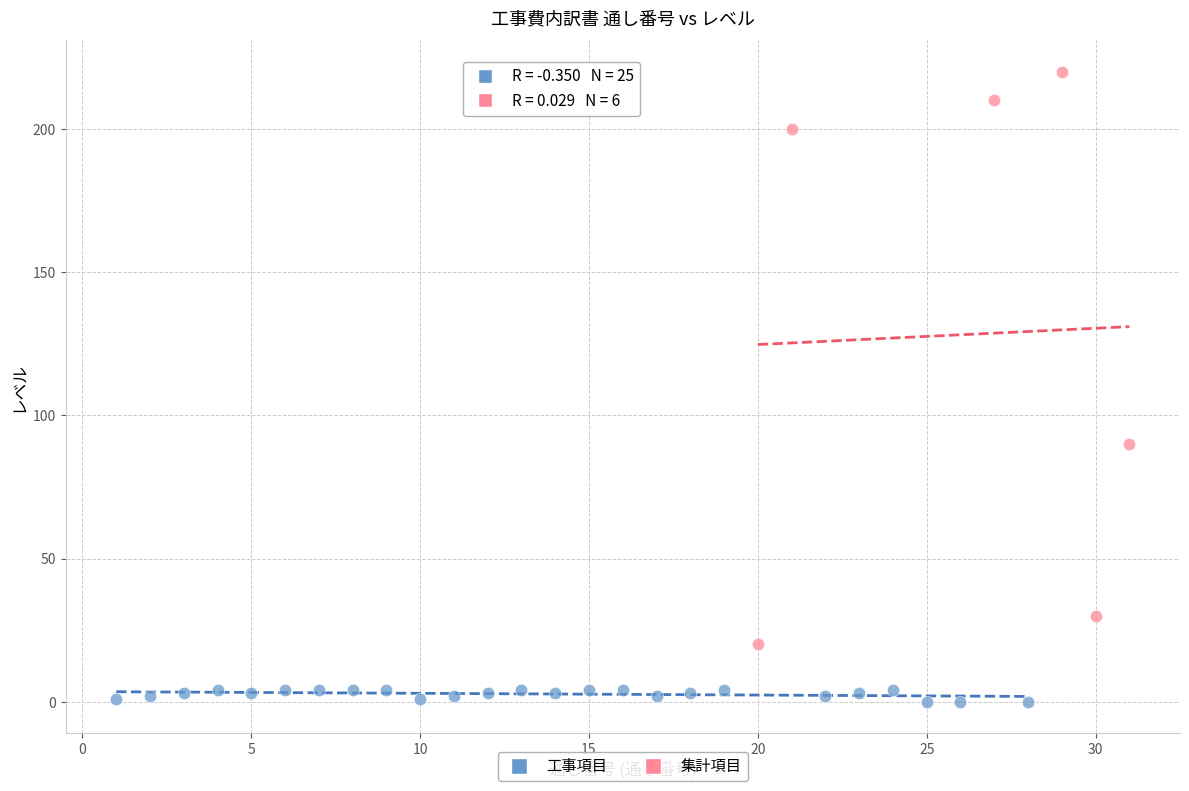

What are all the series names shown in the legend?

工事項目, 集計項目